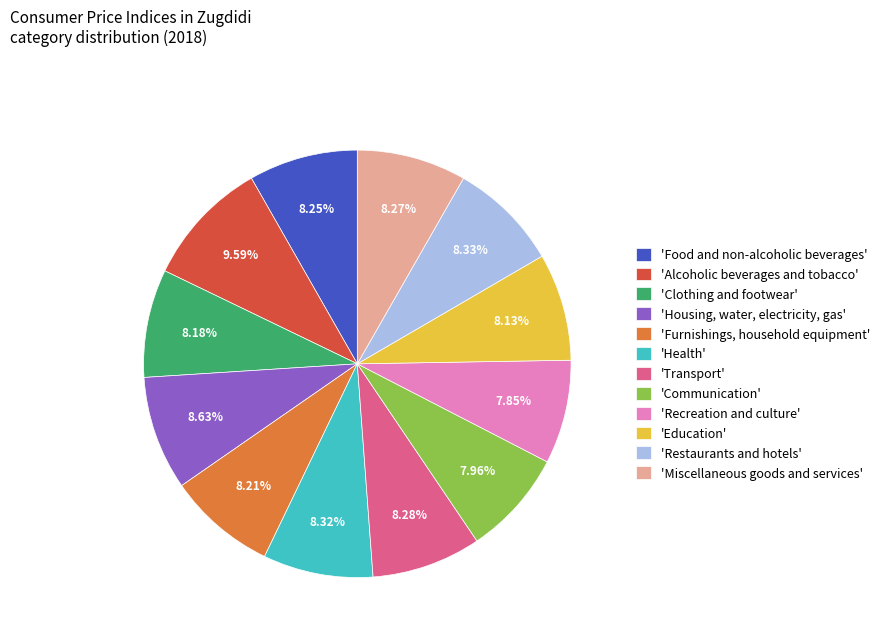

Approximately how many times larger is the value at 'Alcoholic beverages and tobacco' compared to 'Communication'?

1.2